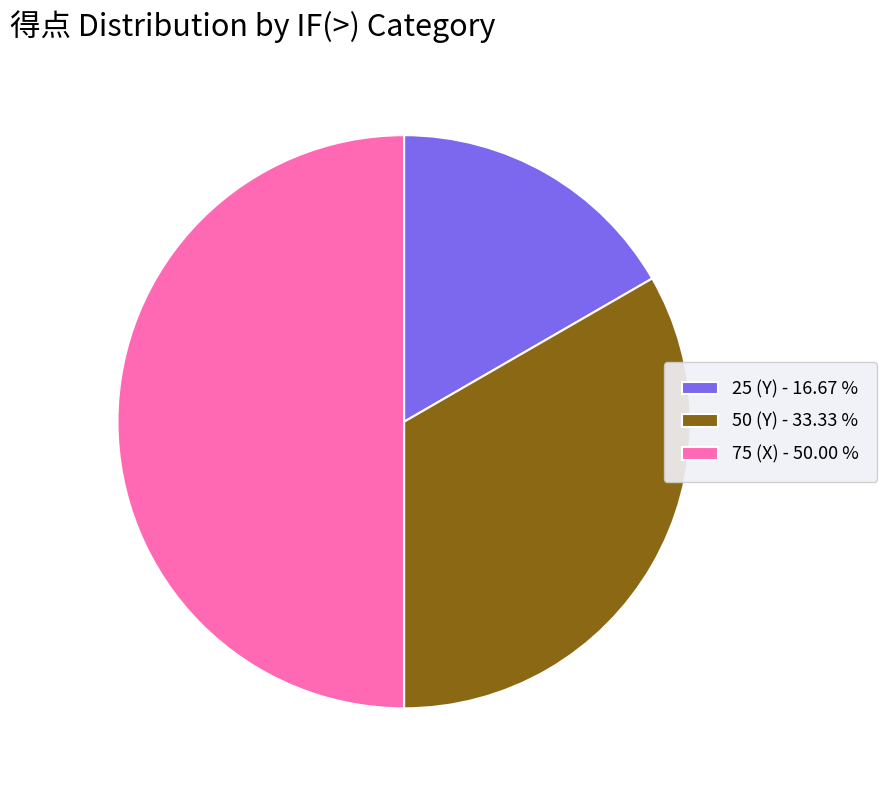

How many slices are in this pie chart?

3